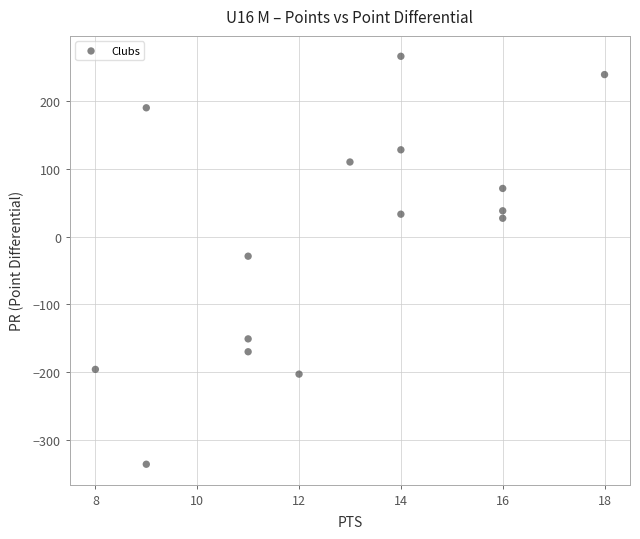

What is the range of Y values (max minus min)?

602